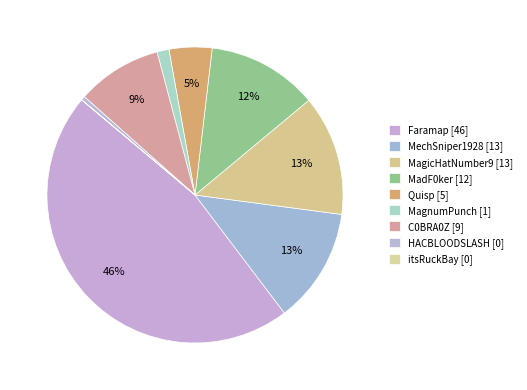

What portion of the pie excludes MagicHatNumber9?

86.9%